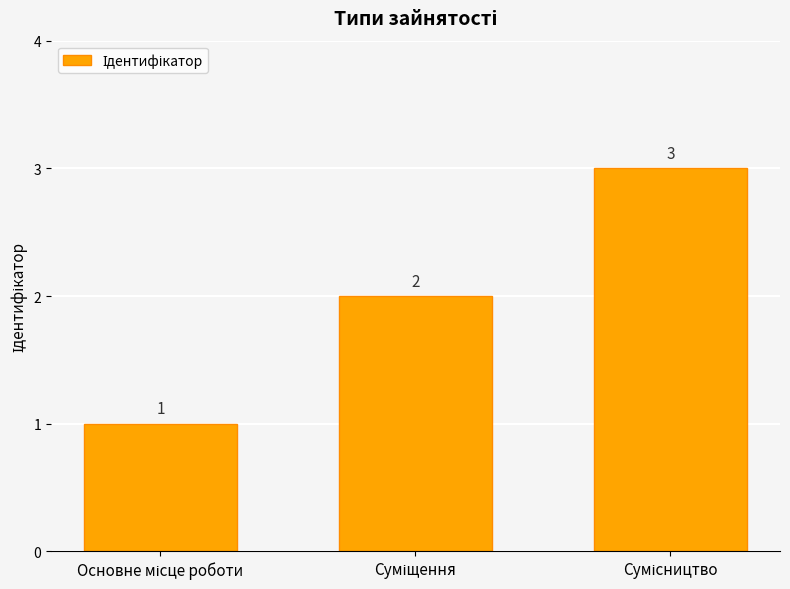

Reading right to left, transcribe all the data shown in this chart.

3	2	1